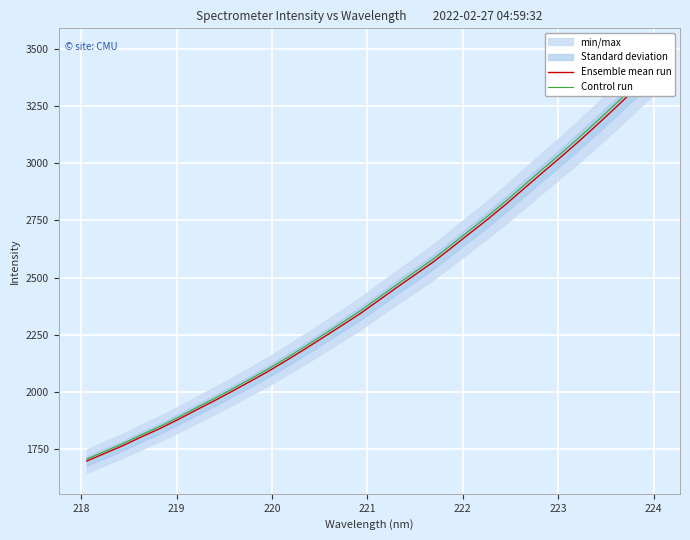

The Control run series shows 2628.2 at 225. True or false?

False